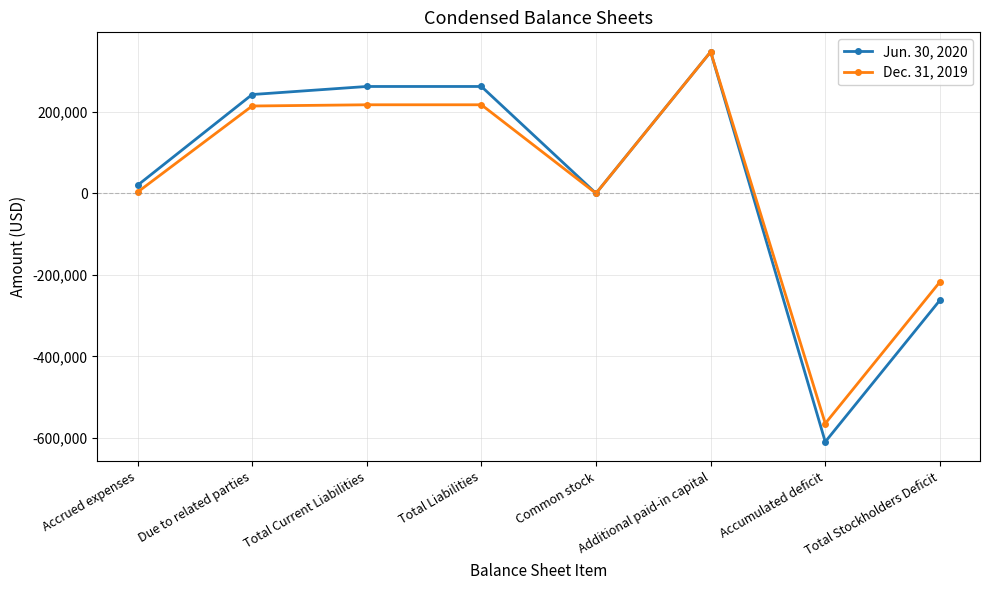

At which category is the sum across all series the highest?

Additional paid-in capital